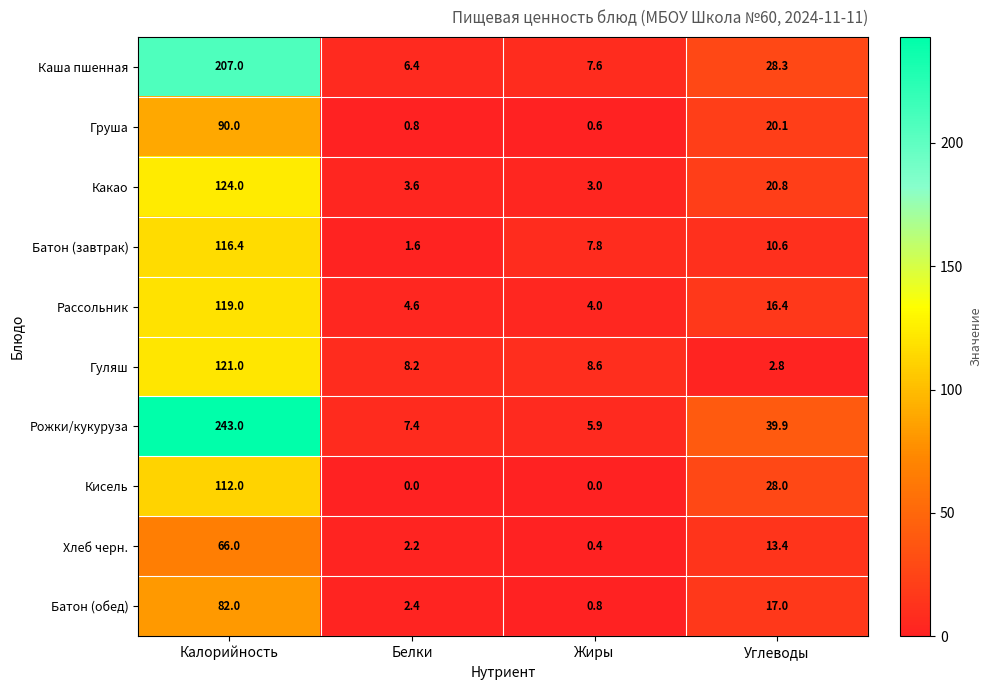

Which series has the largest total across all categories?

Рожки/кукуруза